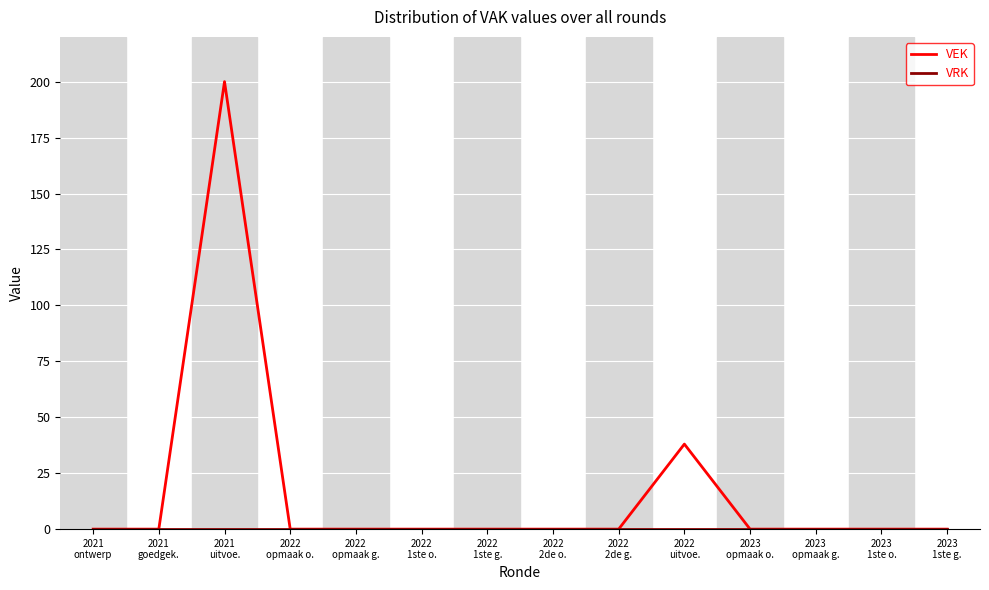

What is the maximum value shown in the chart?

200